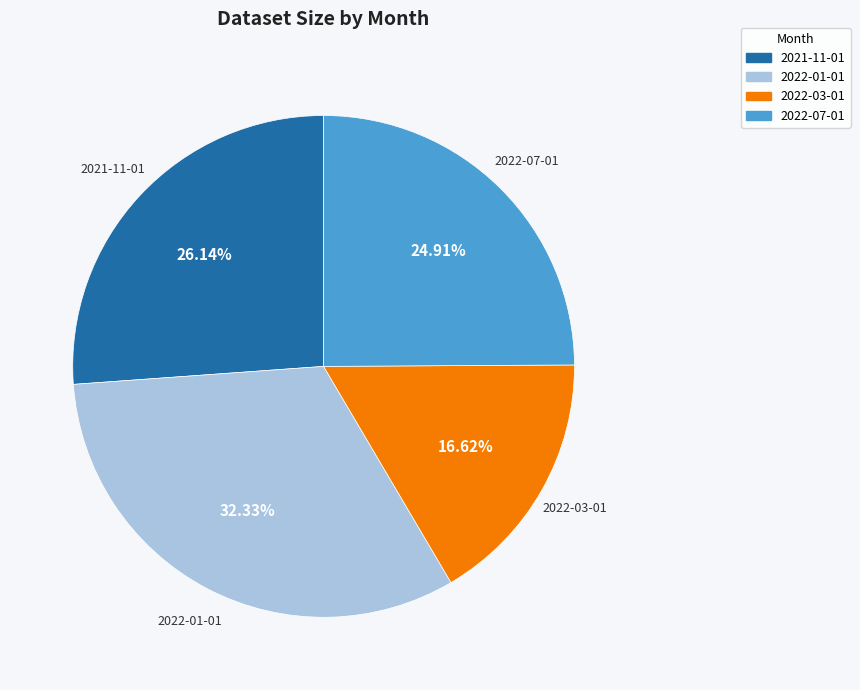

Count the number of slices in the pie.

4